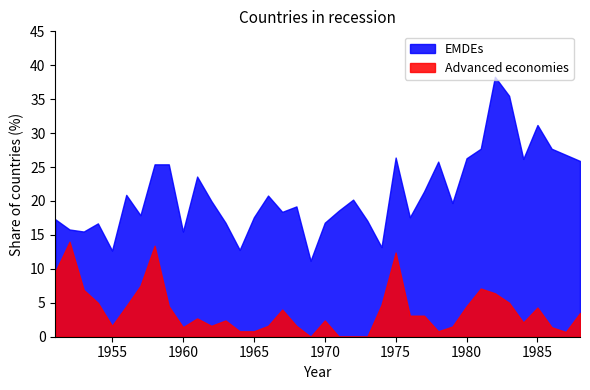

Which category has the lowest value in the Advanced economies series?

1969